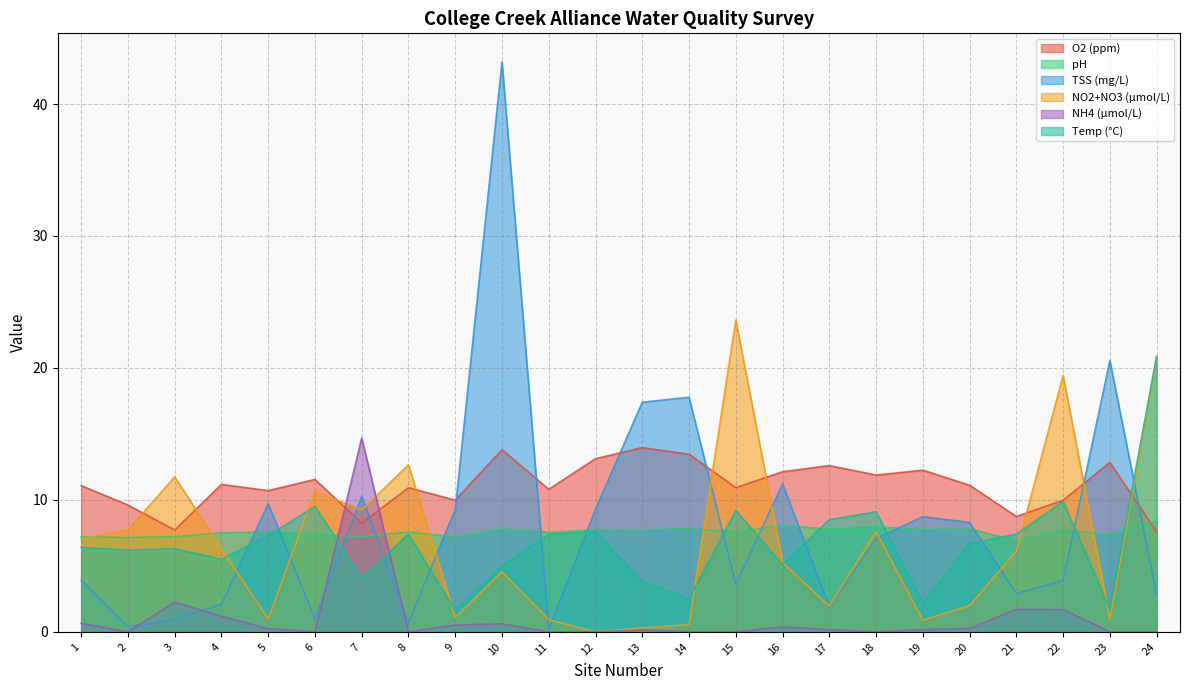

How many lines are shown in the chart?

6